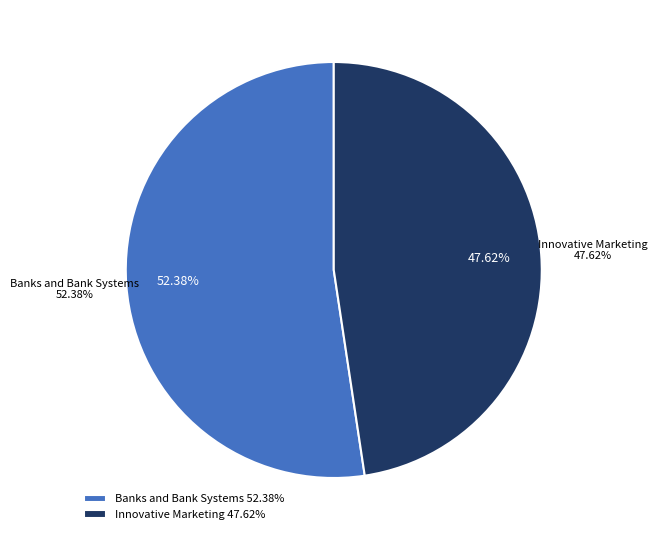

Is it true that Innovative Marketing is 48% of the pie?

True